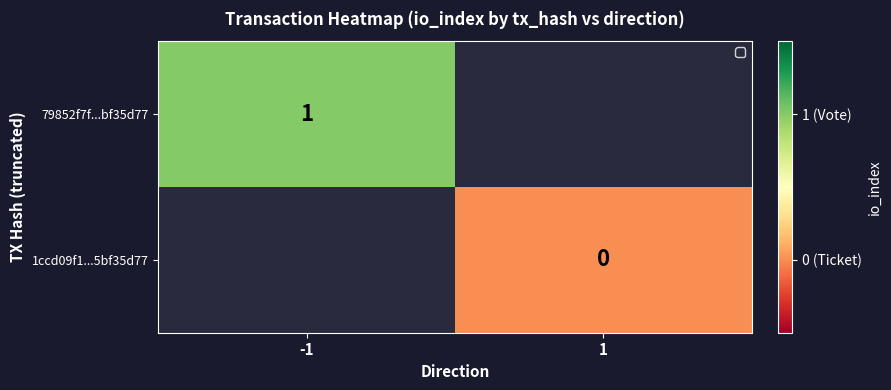

At how many categories does at least one series exceed 0?

1